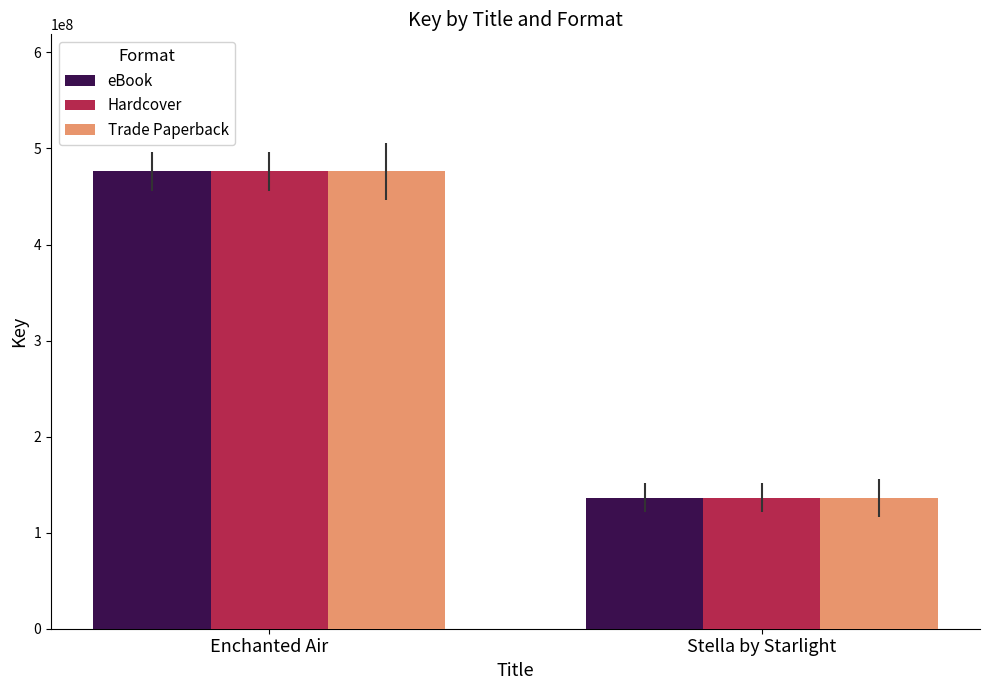

How many series are shown in this chart?

3